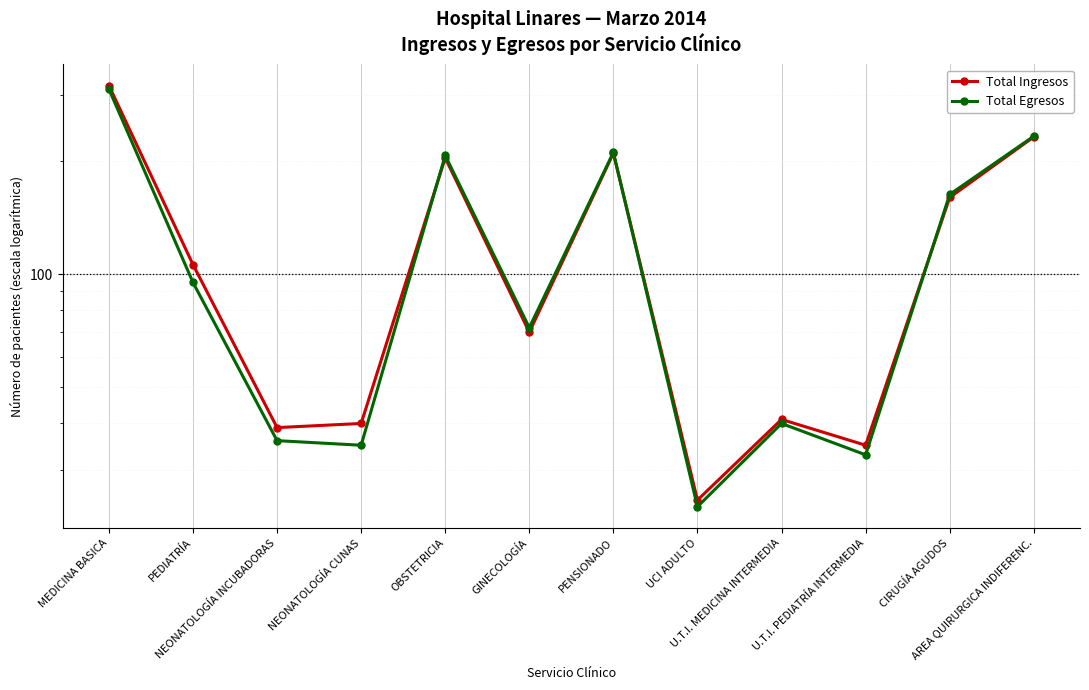

The value of Total Ingresos at PENSIONADO is 284. True or false?

False